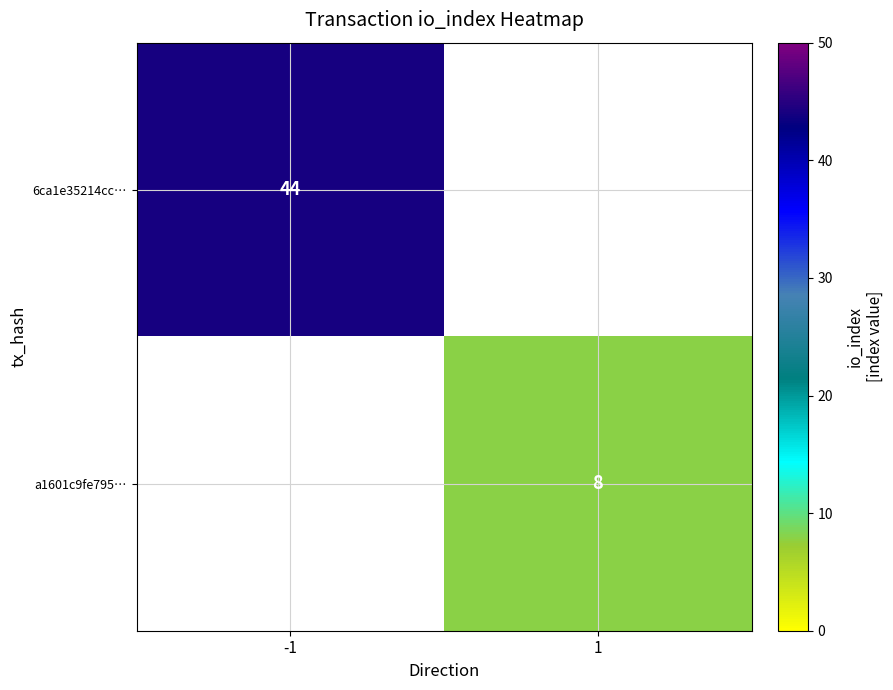

Is it true that 6ca1e35214cc… equals 79 at -1?

False